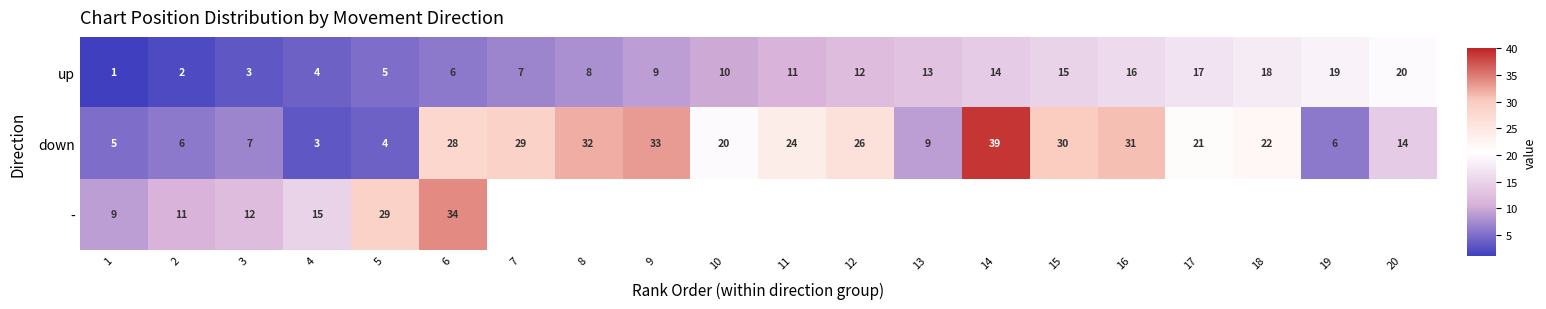

Is the value of - at 1 greater than the value of down at 6?

No